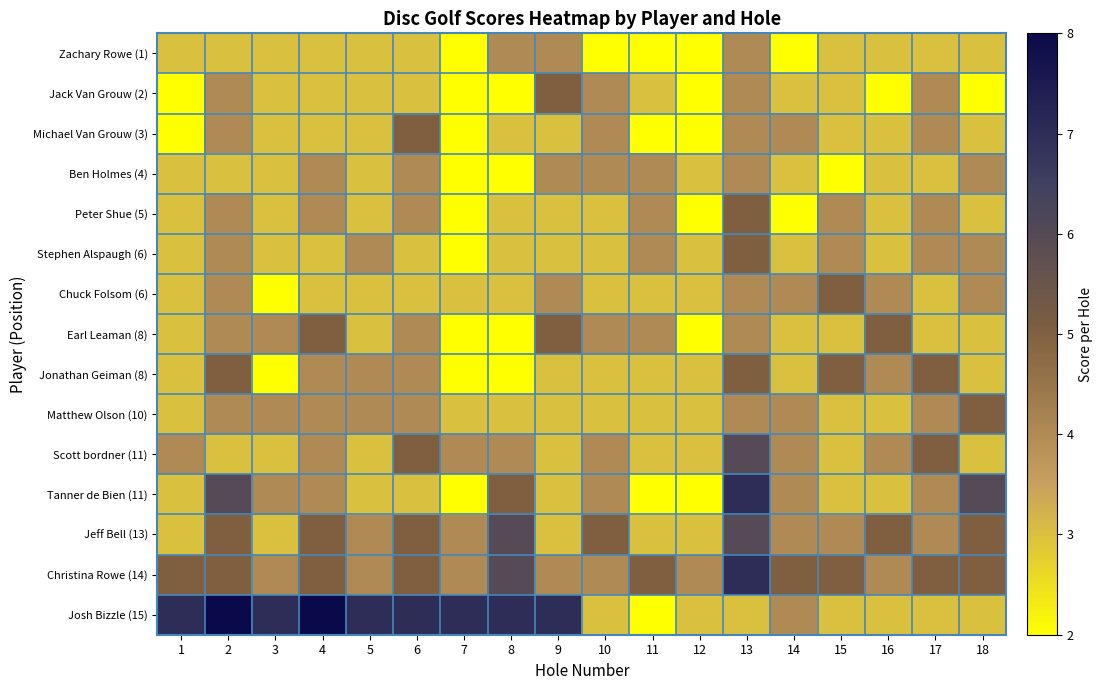

Reading left to right, list all the values displayed in this chart.

Zachary Rowe (1): 1=3	2=3	3=3	4=3	5=3	6=3	7=2	8=4	9=4	10=2	11=2	12=2	13=4	14=2	15=3	16=3	17=3	18=3
Jack Van Grouw (2): 1=2	2=4	3=3	4=3	5=3	6=3	7=2	8=2	9=5	10=4	11=3	12=2	13=4	14=3	15=3	16=2	17=4	18=2
Michael Van Grouw (3): 1=2	2=4	3=3	4=3	5=3	6=5	7=2	8=3	9=3	10=4	11=2	12=2	13=4	14=4	15=3	16=3	17=4	18=3
Ben Holmes (4): 1=3	2=3	3=3	4=4	5=3	6=4	7=2	8=2	9=4	10=4	11=4	12=3	13=4	14=3	15=2	16=3	17=3	18=4
Peter Shue (5): 1=3	2=4	3=3	4=4	5=3	6=4	7=2	8=3	9=3	10=3	11=4	12=2	13=5	14=2	15=4	16=3	17=4	18=3
Stephen Alspaugh (6): 1=3	2=4	3=3	4=3	5=4	6=3	7=2	8=3	9=3	10=3	11=4	12=3	13=5	14=3	15=4	16=3	17=4	18=4
Chuck Folsom (6): 1=3	2=4	3=2	4=3	5=3	6=3	7=3	8=3	9=4	10=3	11=3	12=3	13=4	14=4	15=5	16=4	17=3	18=4
Earl Leaman (8): 1=3	2=4	3=4	4=5	5=3	6=4	7=2	8=2	9=5	10=4	11=4	12=2	13=4	14=3	15=3	16=5	17=3	18=3
Jonathan Geiman (8): 1=3	2=5	3=2	4=4	5=4	6=4	7=2	8=2	9=3	10=3	11=3	12=3	13=5	14=3	15=5	16=4	17=5	18=3
Matthew Olson (10): 1=3	2=4	3=4	4=4	5=4	6=4	7=3	8=3	9=3	10=3	11=3	12=3	13=4	14=4	15=3	16=3	17=4	18=5
Scott bordner (11): 1=4	2=3	3=3	4=4	5=3	6=5	7=4	8=4	9=3	10=4	11=3	12=3	13=6	14=4	15=3	16=4	17=5	18=3
Tanner de Bien (11): 1=3	2=6	3=4	4=4	5=3	6=3	7=2	8=5	9=3	10=4	11=2	12=2	13=7	14=4	15=3	16=3	17=4	18=6
Jeff Bell (13): 1=3	2=5	3=3	4=5	5=4	6=5	7=4	8=6	9=3	10=5	11=3	12=3	13=6	14=4	15=4	16=5	17=4	18=5
Christina Rowe (14): 1=5	2=5	3=4	4=5	5=4	6=5	7=4	8=6	9=4	10=4	11=5	12=4	13=7	14=5	15=5	16=4	17=5	18=5
Josh Bizzle (15): 1=7	2=8	3=7	4=8	5=7	6=7	7=7	8=7	9=7	10=3	11=2	12=3	13=3	14=4	15=3	16=3	17=3	18=3